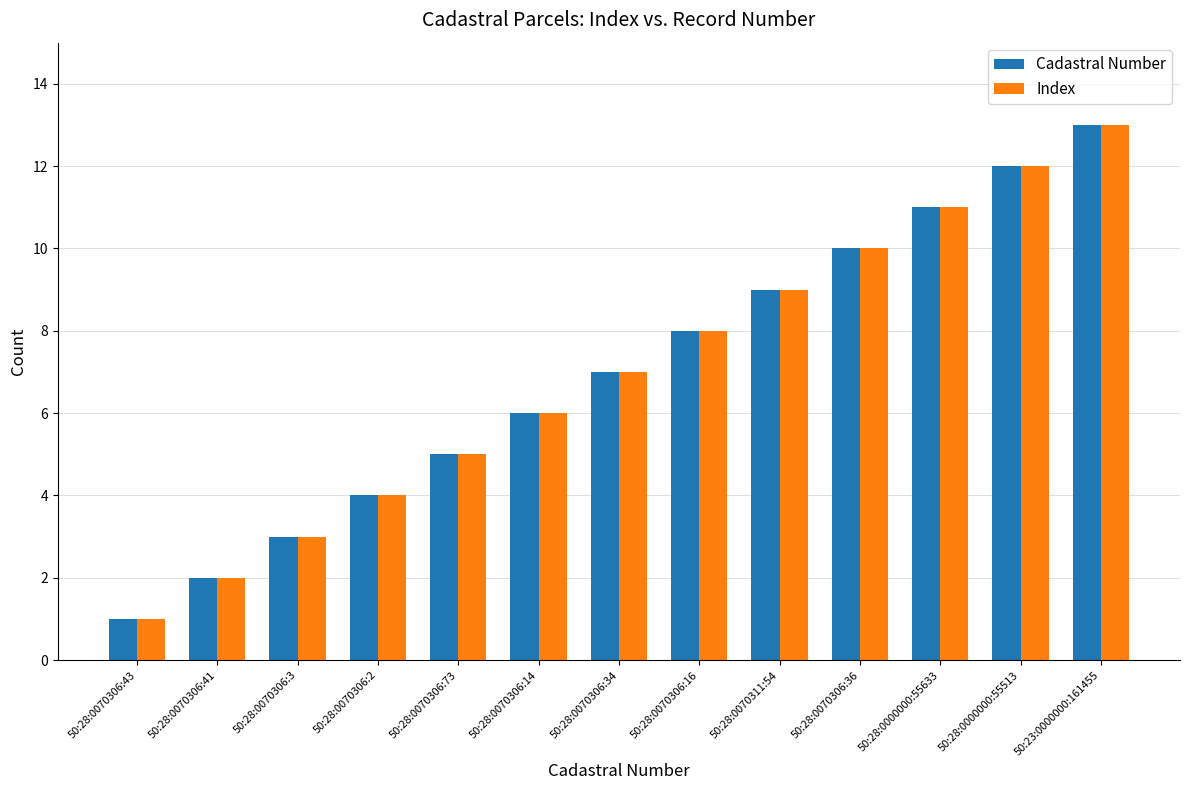

Reading left to right, transcribe all the data shown in this chart.

Cadastral Number: 50:28:0070306:43=1	50:28:0070306:41=2	50:28:0070306:3=3	50:28:0070306:2=4	50:28:0070306:73=5	50:28:0070306:14=6	50:28:0070306:34=7	50:28:0070306:16=8	50:28:0070311:54=9	50:28:0070306:36=10	50:28:0000000:55633=11	50:28:0000000:55513=12	50:23:0000000:161455=13
Index: 50:28:0070306:43=1	50:28:0070306:41=2	50:28:0070306:3=3	50:28:0070306:2=4	50:28:0070306:73=5	50:28:0070306:14=6	50:28:0070306:34=7	50:28:0070306:16=8	50:28:0070311:54=9	50:28:0070306:36=10	50:28:0000000:55633=11	50:28:0000000:55513=12	50:23:0000000:161455=13